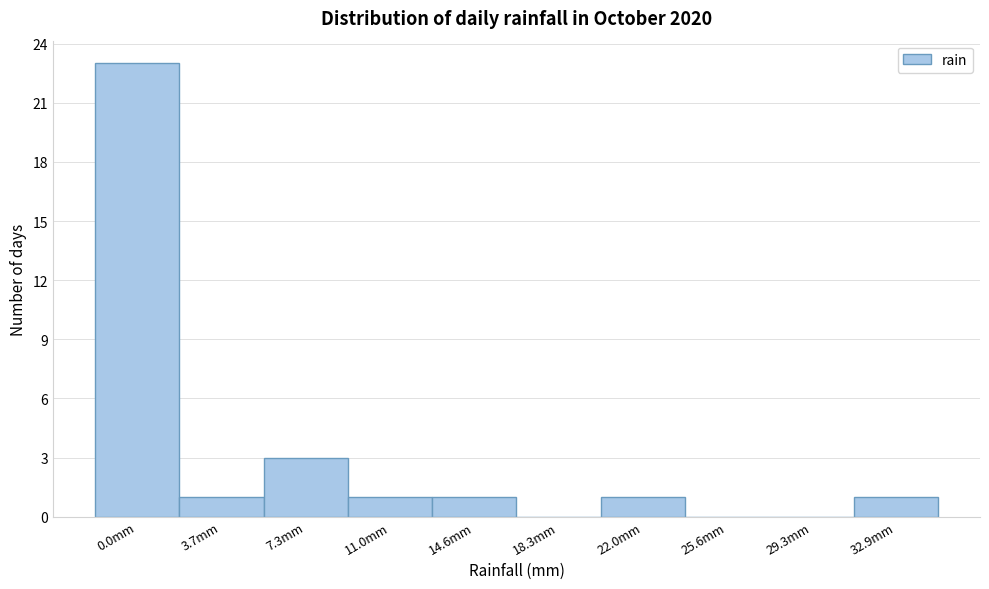

Reading left to right, transcribe all the data shown in this chart.

0.0mm=23	3.7mm=1	7.3mm=3	11.0mm=1	14.6mm=1	18.3mm=0	22.0mm=1	25.6mm=0	29.3mm=0	32.9mm=1